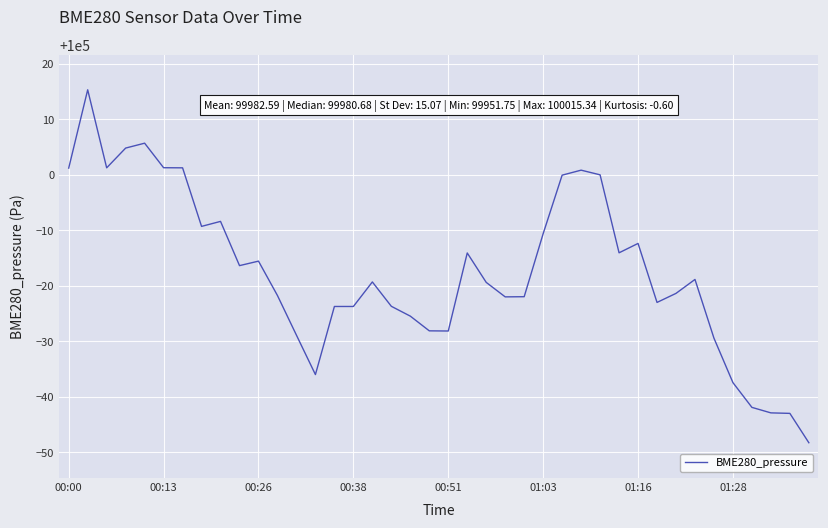

What is the greatest value displayed?

100015.3